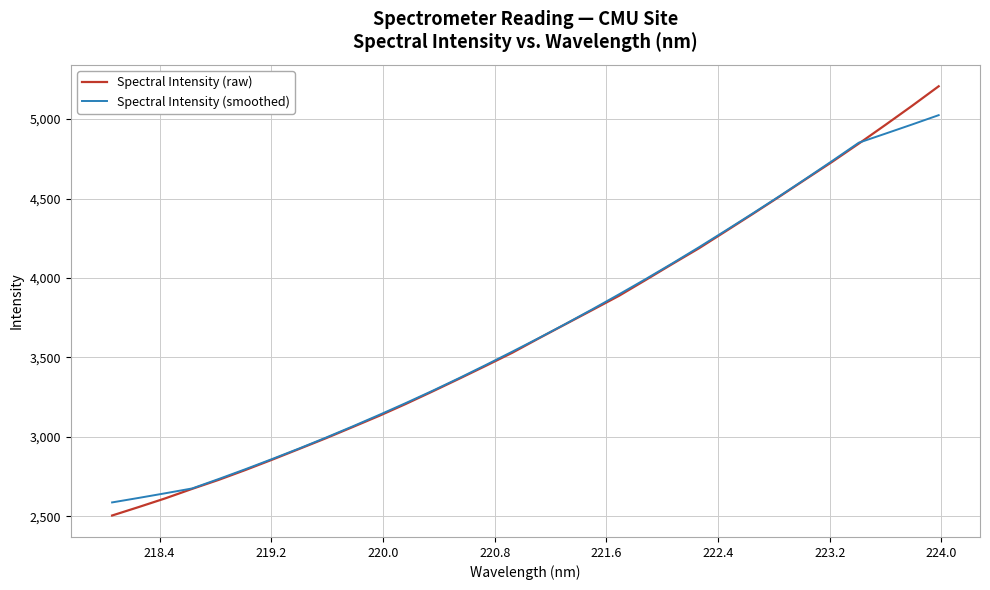

Which series has the widest spread of values?

Spectral Intensity (raw)